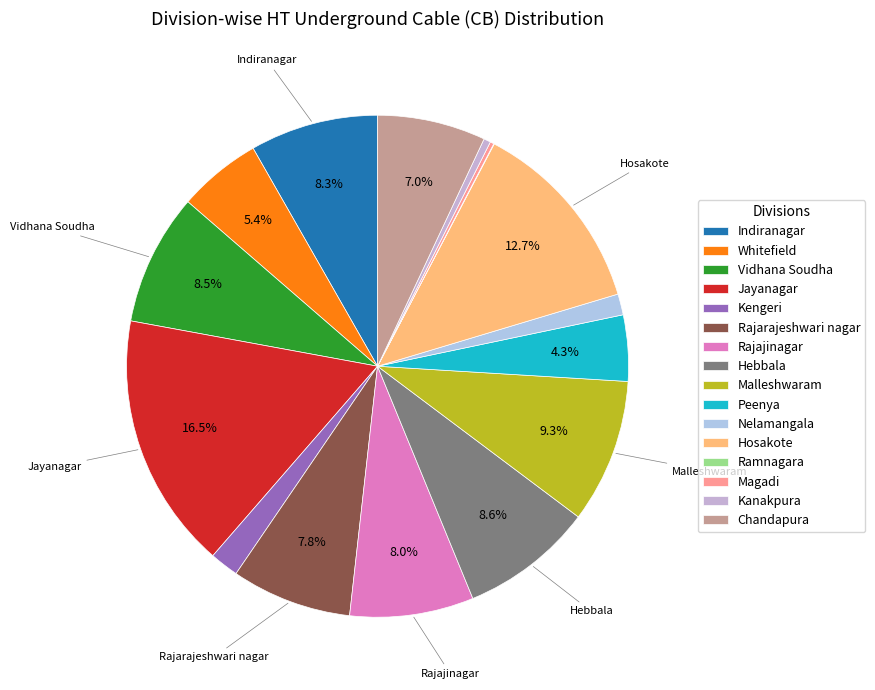

To the nearest percent, what is the average slice percentage?

6%